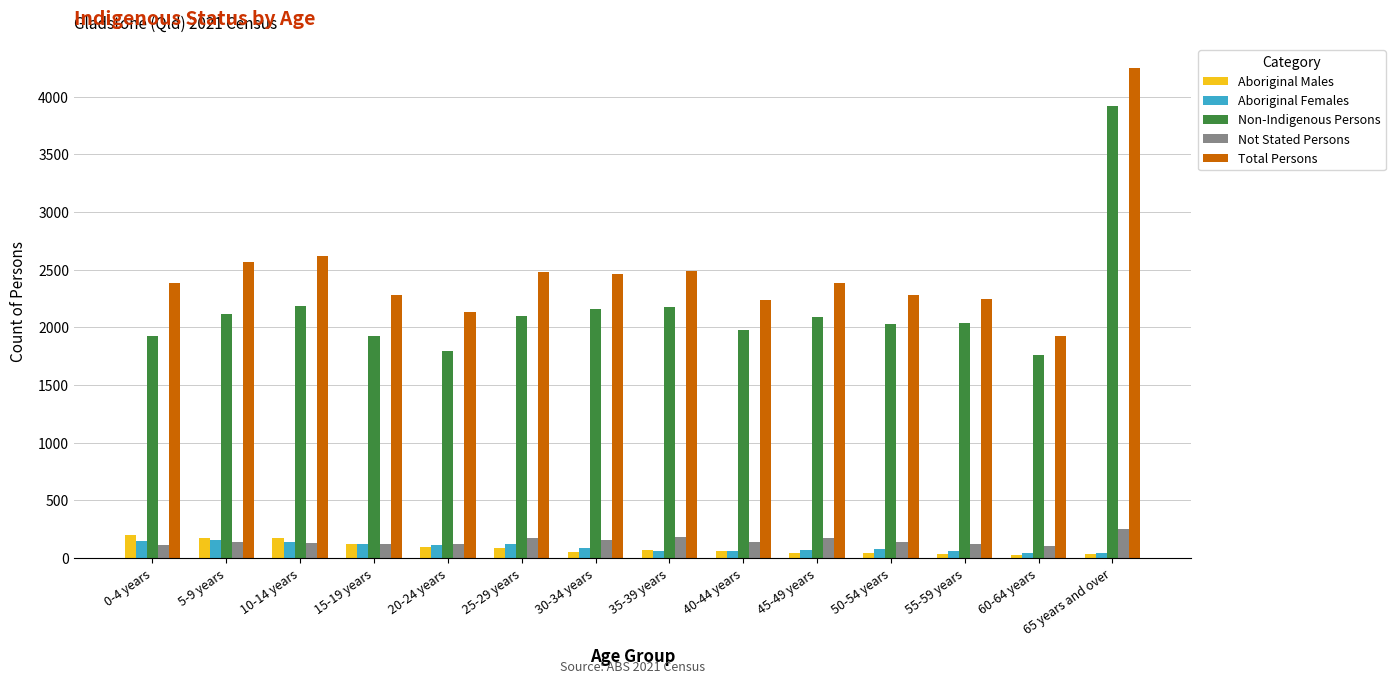

What is the average value of the Aboriginal Males series?

87